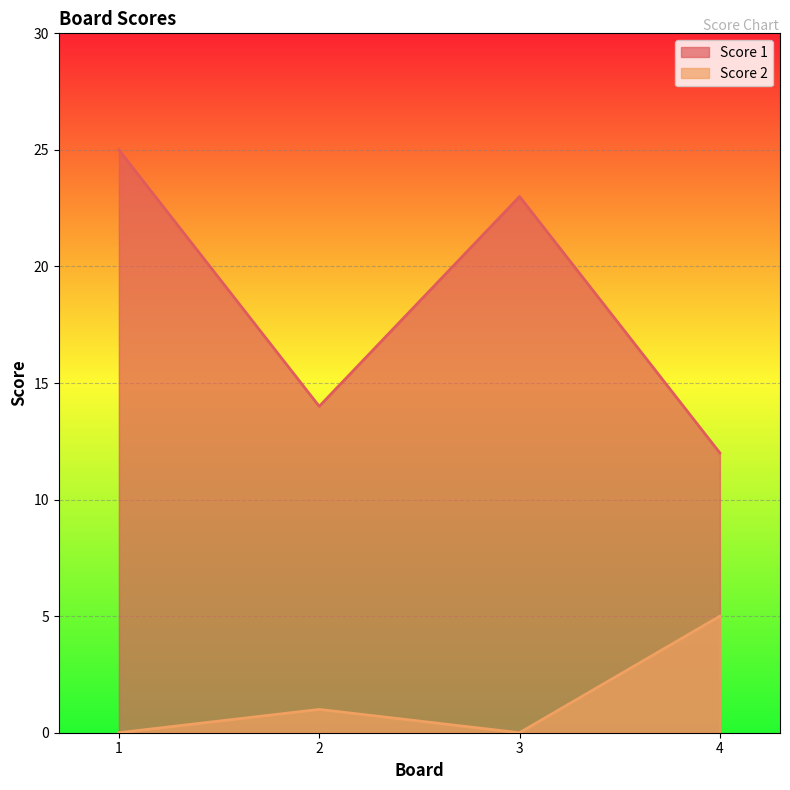

At which category is the sum across all series the highest?

1